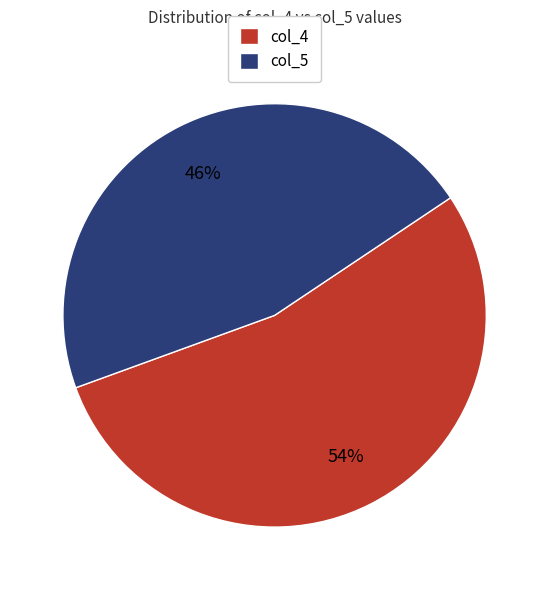

What percentage is the col_5 slice, to the nearest percent?

46%